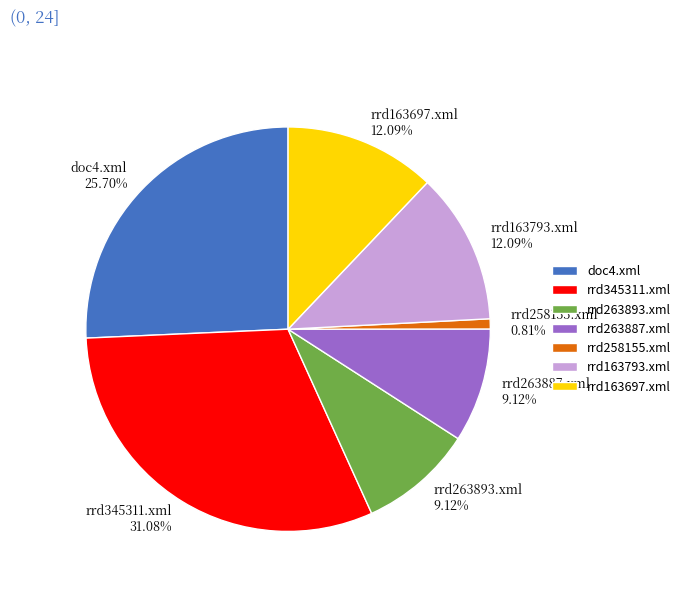

What percentage is NOT represented by rrd263887.xml?

90.9%